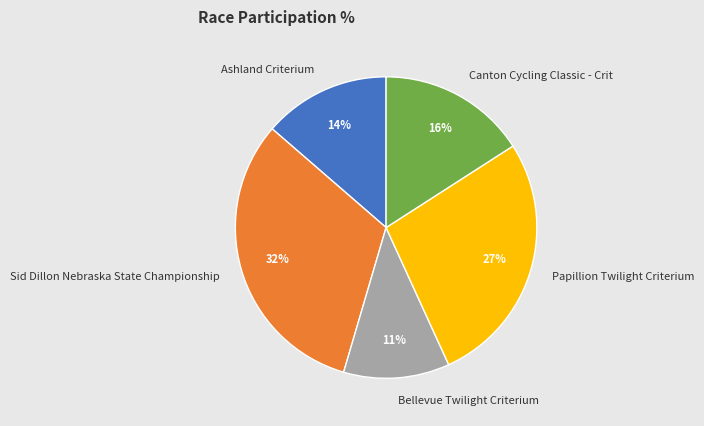

Which category has the biggest portion of the pie?

Sid Dillon Nebraska State Championship